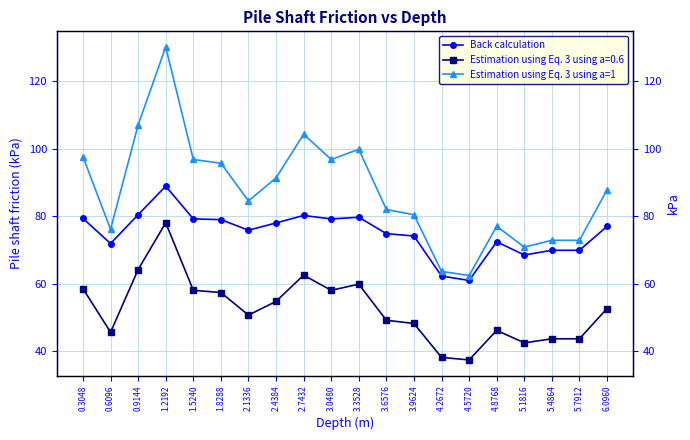

The Estimation using Eq. 3 using a=1 series shows 43.0 at 4.2672. True or false?

False